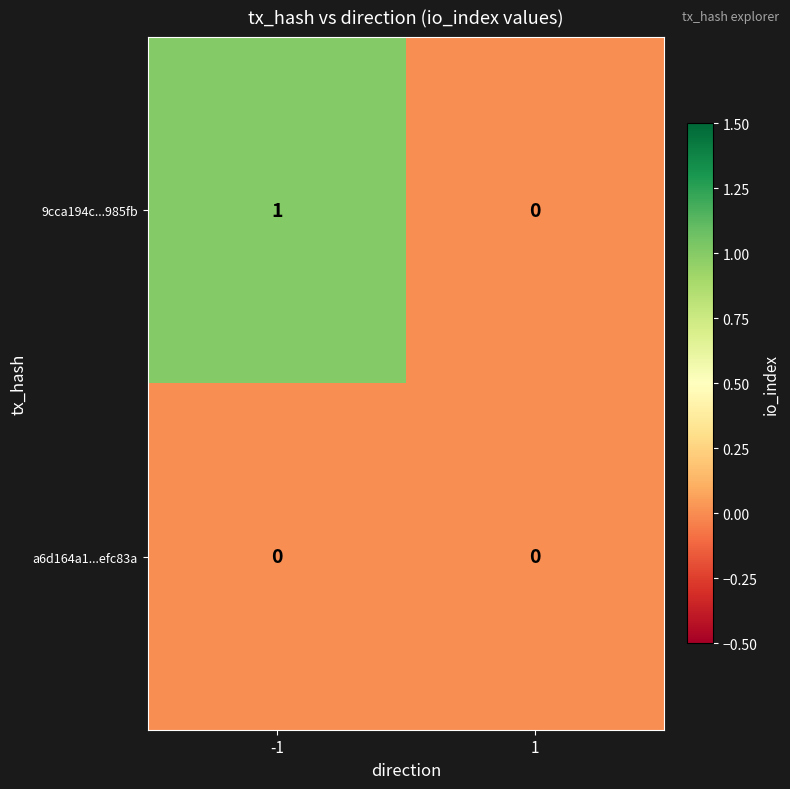

Is the value of 9cca194c...985fb at -1 greater than the value of a6d164a1...efc83a at -1?

Yes